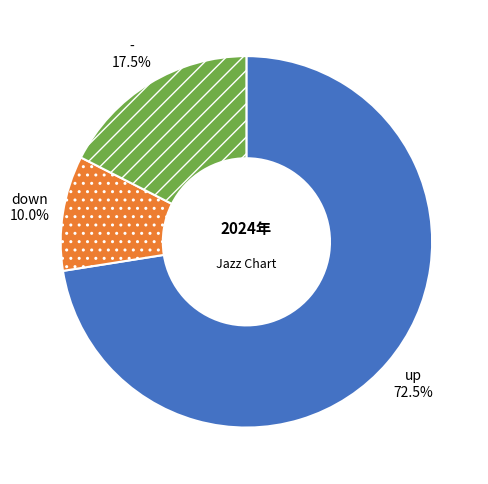

Which category has the smallest portion of the pie?

down